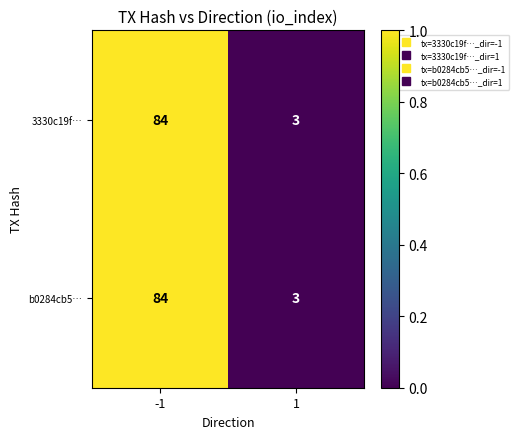

Is the value of b0284cb5… at 1 greater than the value of 3330c19f… at -1?

No